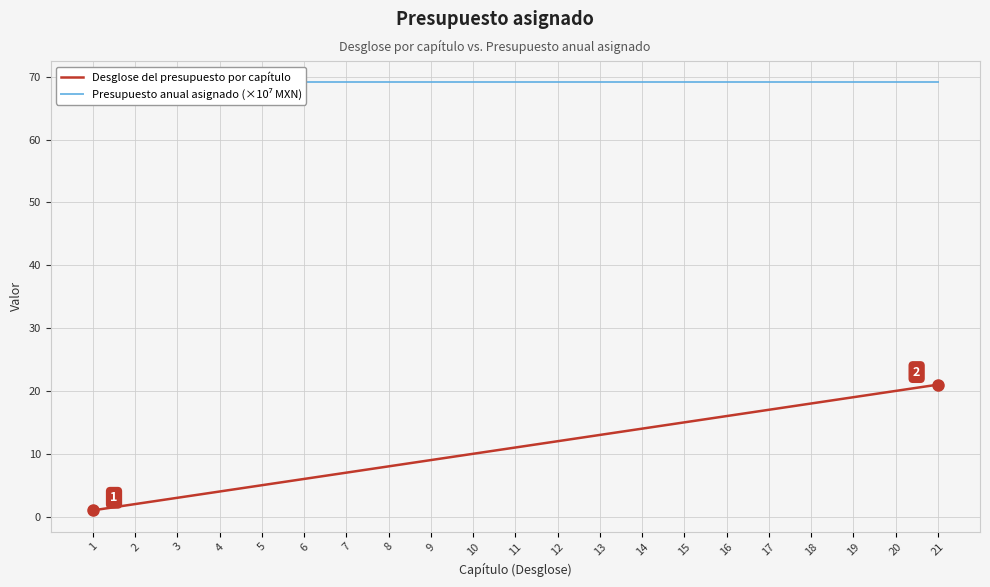

What is the highest value of the Presupuesto anual asignado (×10⁷ MXN) series?

69.1